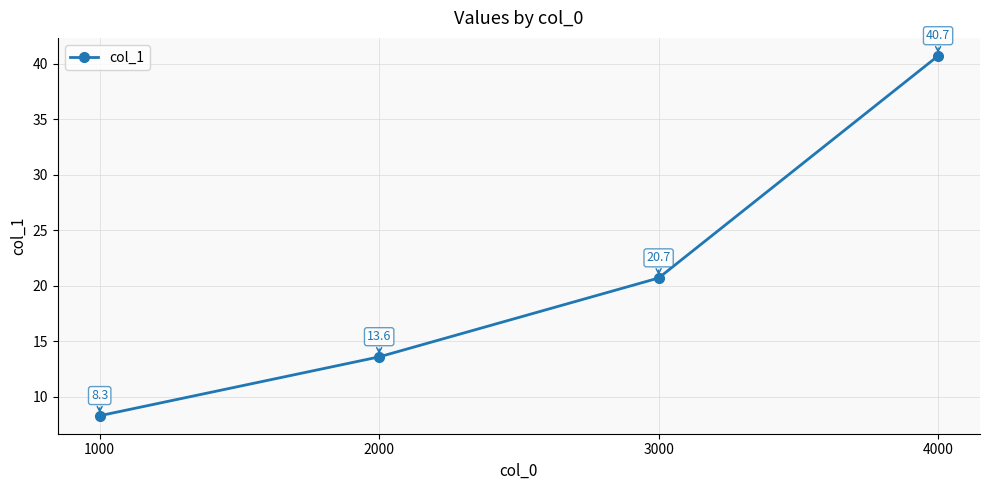

How many series are shown in this chart?

1